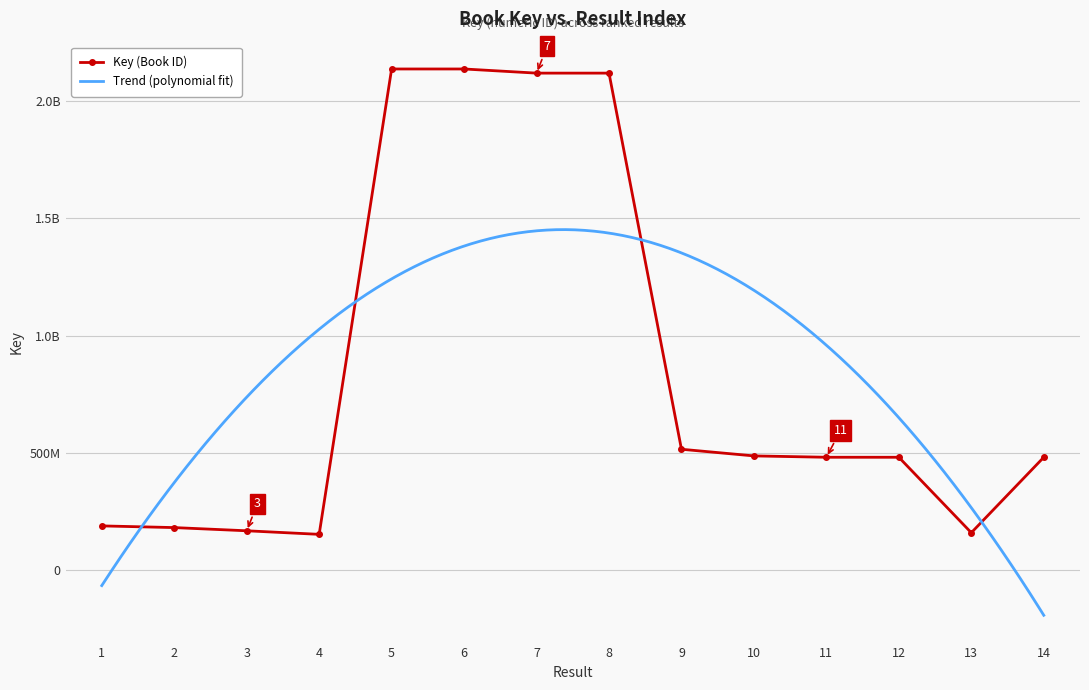

At which label is the value closest to 1144490448?

9